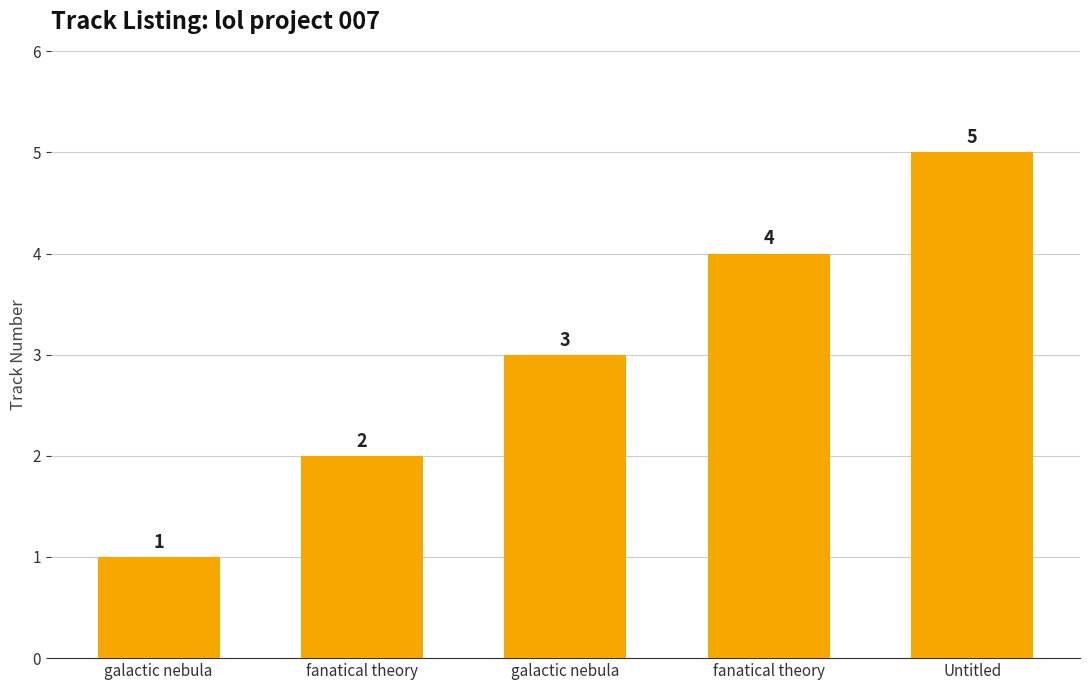

How many values are below 3?

2